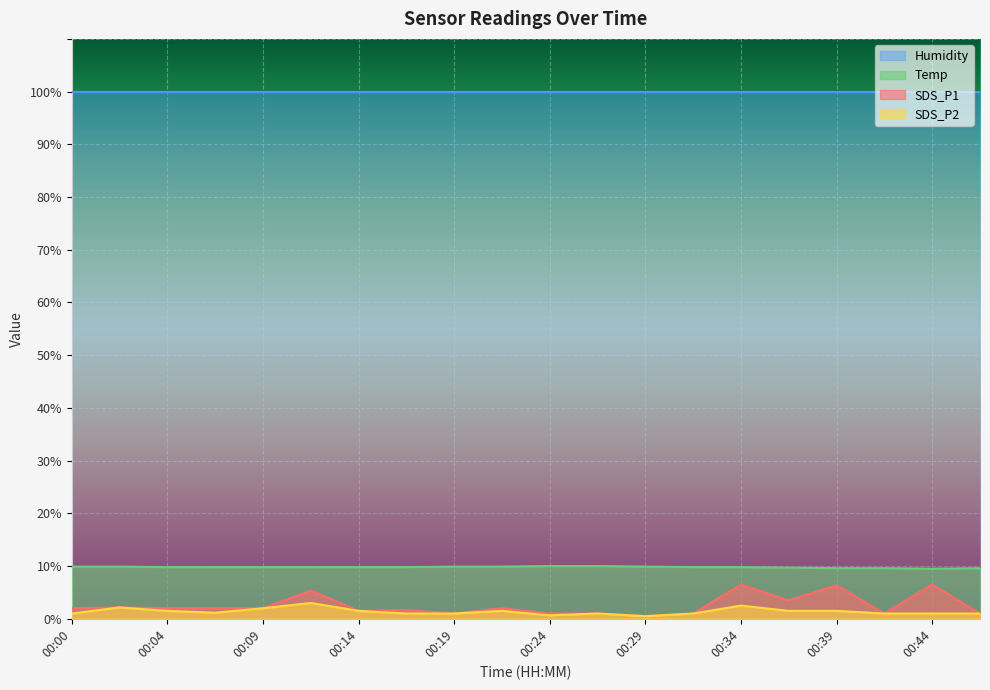

Which category has the highest value across all series?

00:24